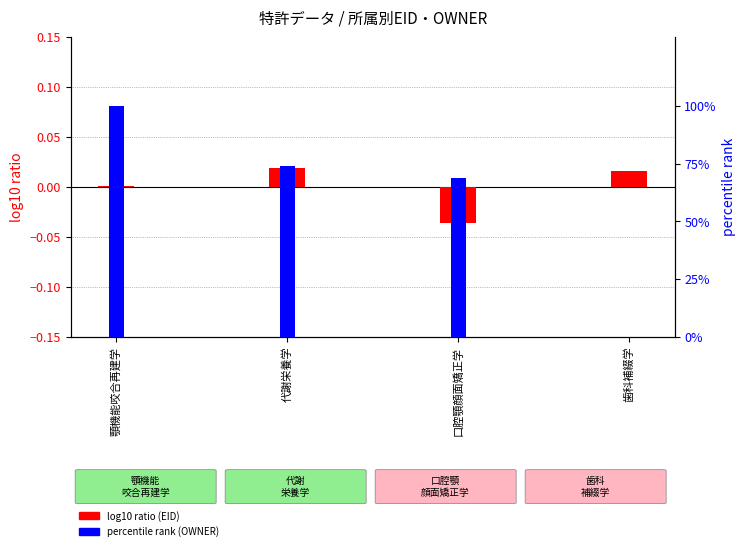

What is the label of the 4th bar from the left?

歯科補綴学